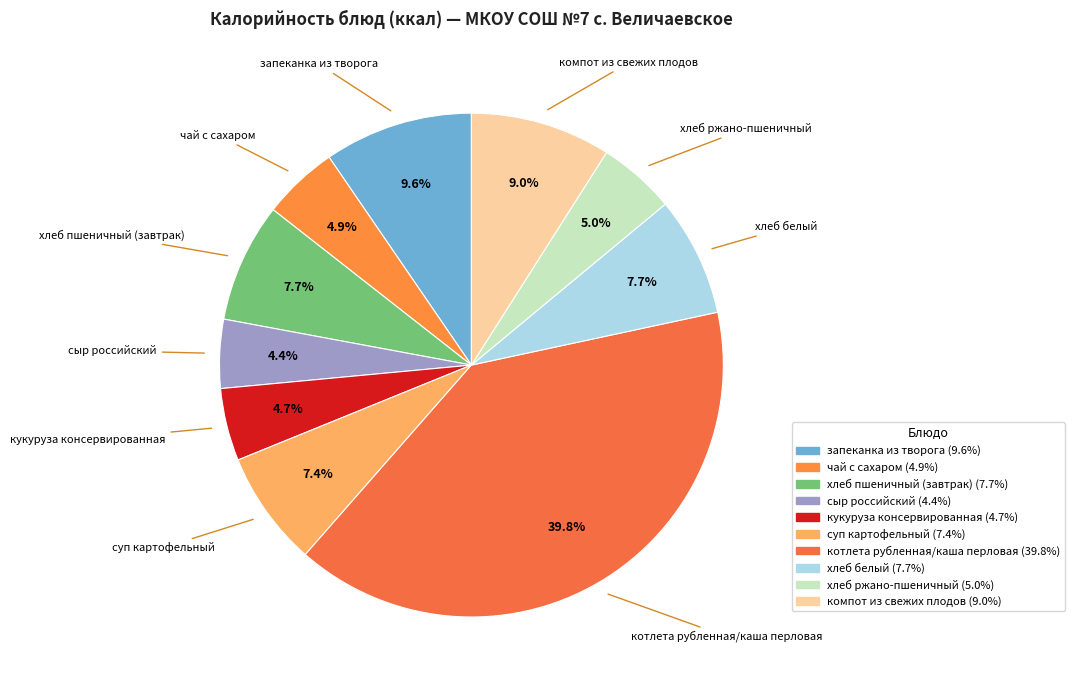

What is the total percentage of сыр российский and чай с сахаром?

9.3%